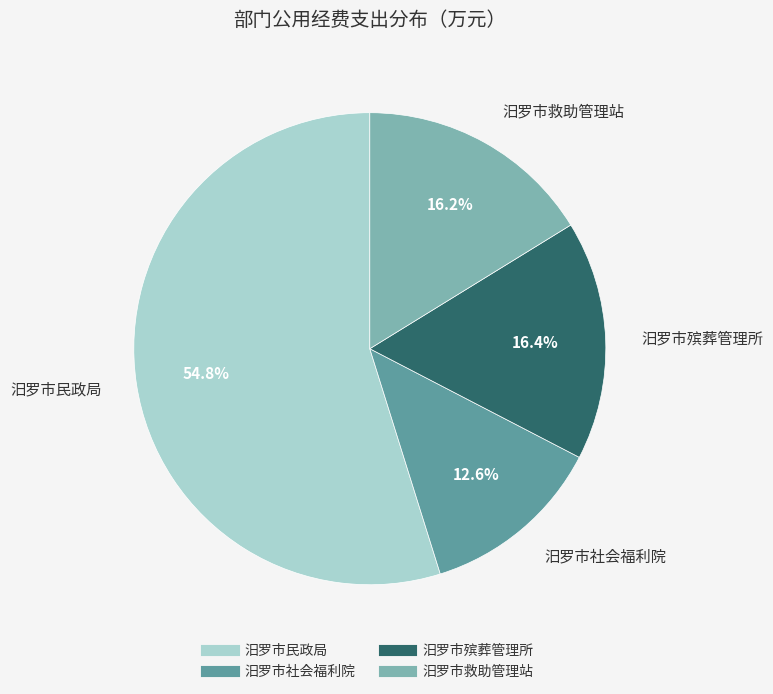

How much of the chart is everything except 汨罗市社会福利院?

87.4%